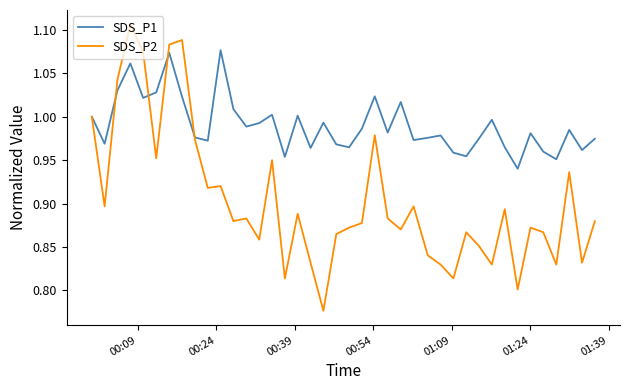

Which series has the largest total across all categories?

SDS_P1